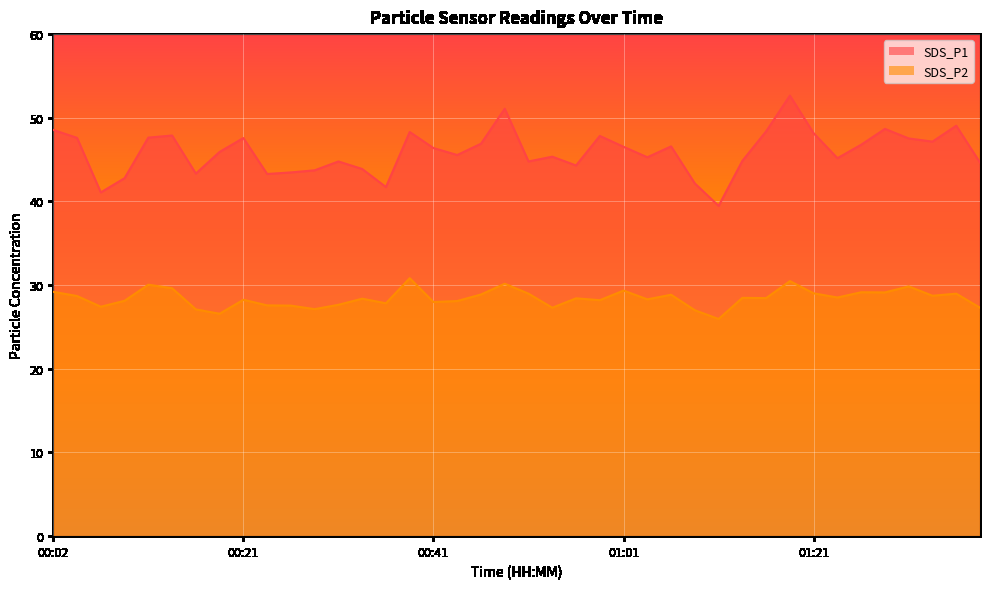

How many values in the SDS_P2 series are below 28?

13